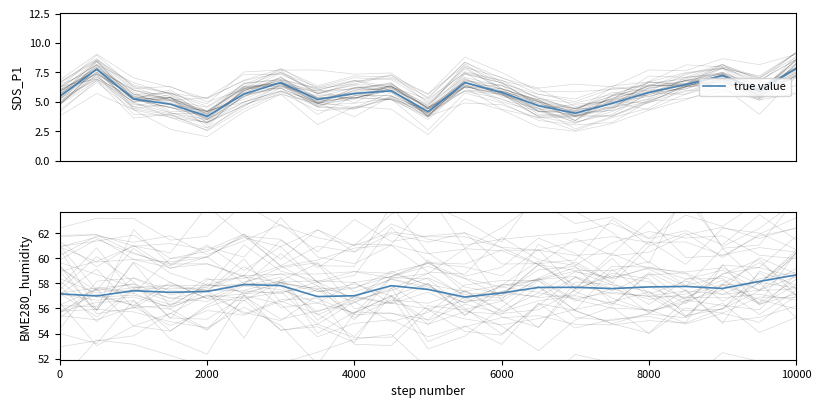

Is this an area chart (filled region under the line)?

No